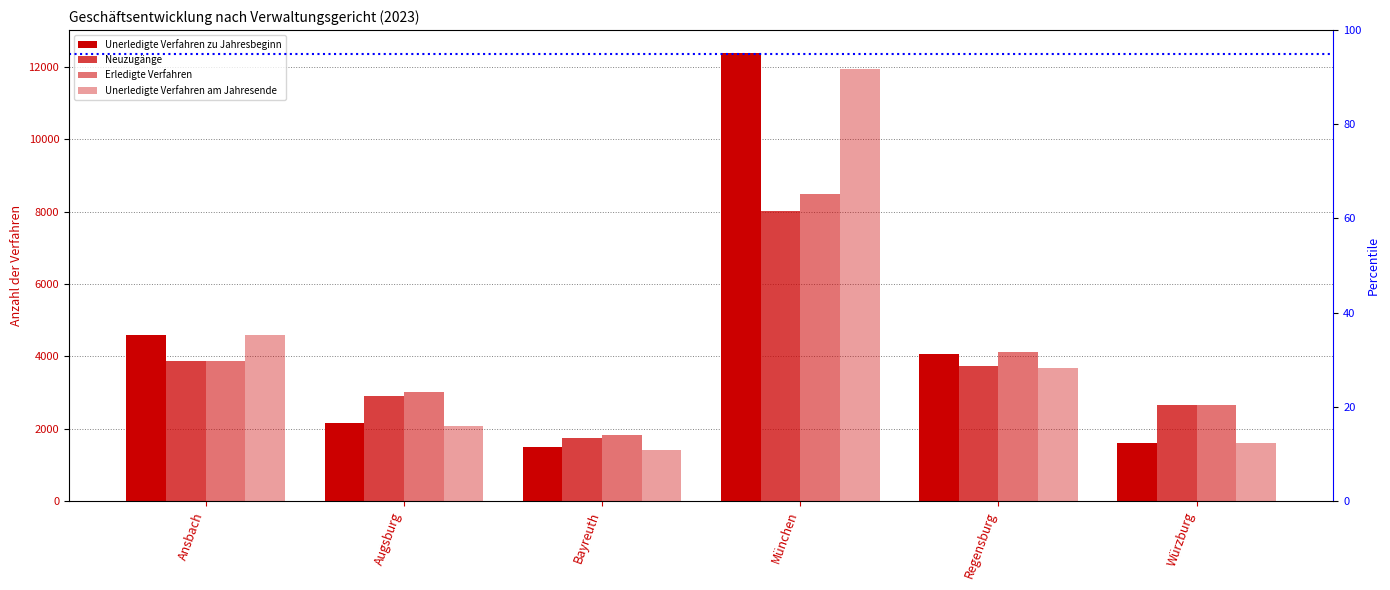

List the labels in order of Unerledigte Verfahren zu Jahresbeginn value, smallest first.

Bayreuth, Würzburg, Augsburg, Regensburg, Ansbach, München